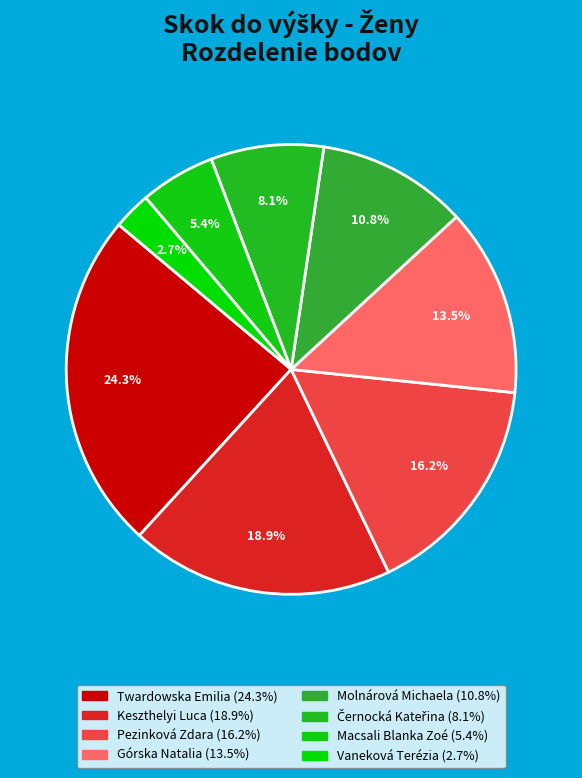

What is the total percentage of Pezinková Zdara and Vaneková Terézia?

18.9%